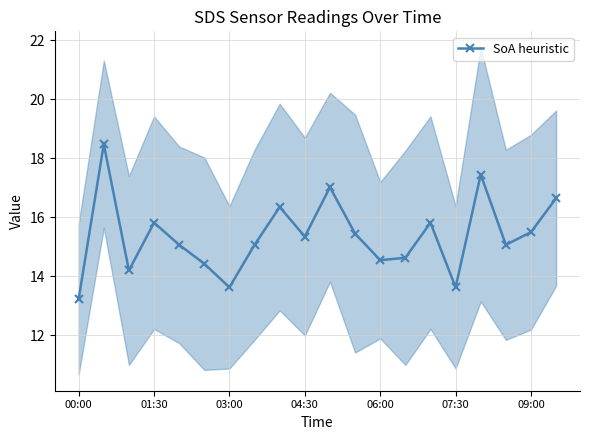

What is the sum of all values?

307.4